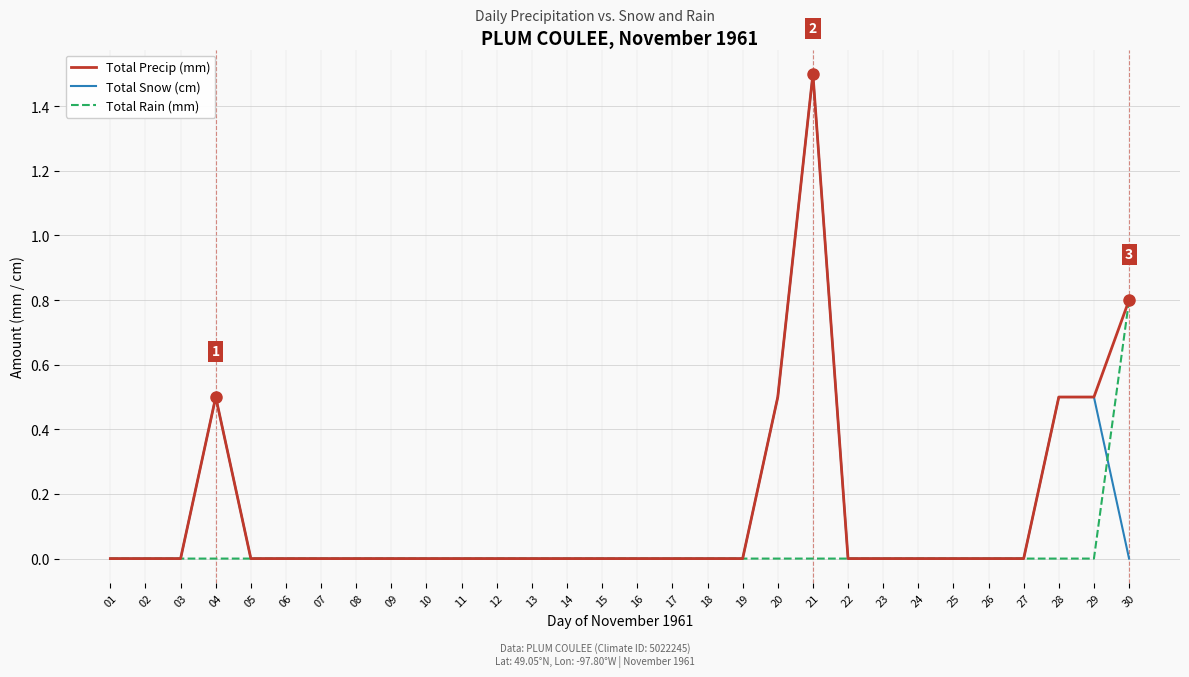

Which label corresponds to the largest value in the chart?

21